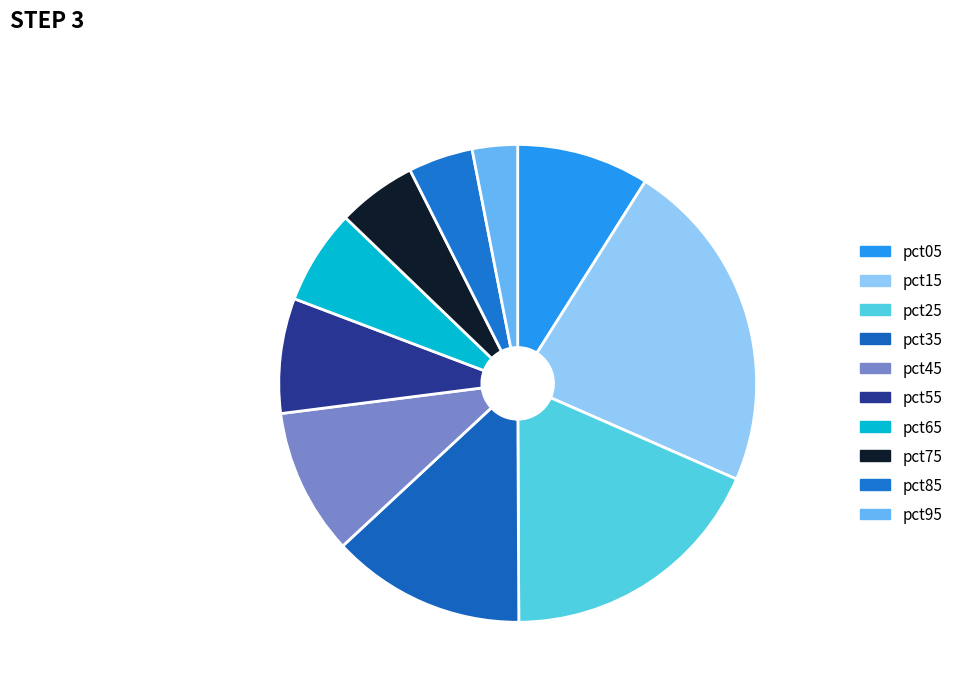

Rank the categories by value from lowest to highest.

pct95, pct85, pct75, pct65, pct55, pct05, pct45, pct35, pct25, pct15